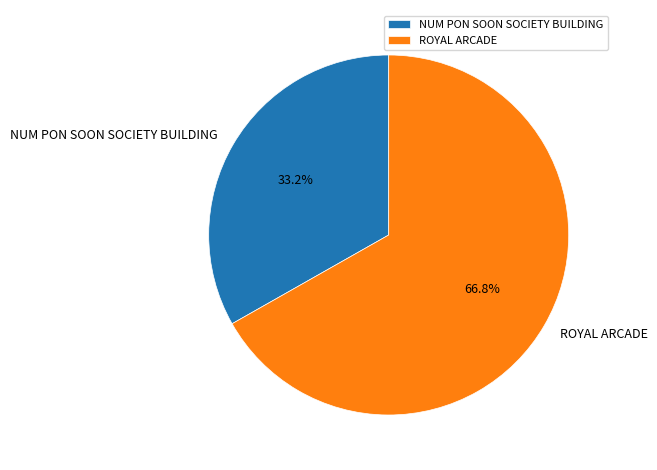

Rank the categories by value from highest to lowest.

ROYAL ARCADE, NUM PON SOON SOCIETY BUILDING